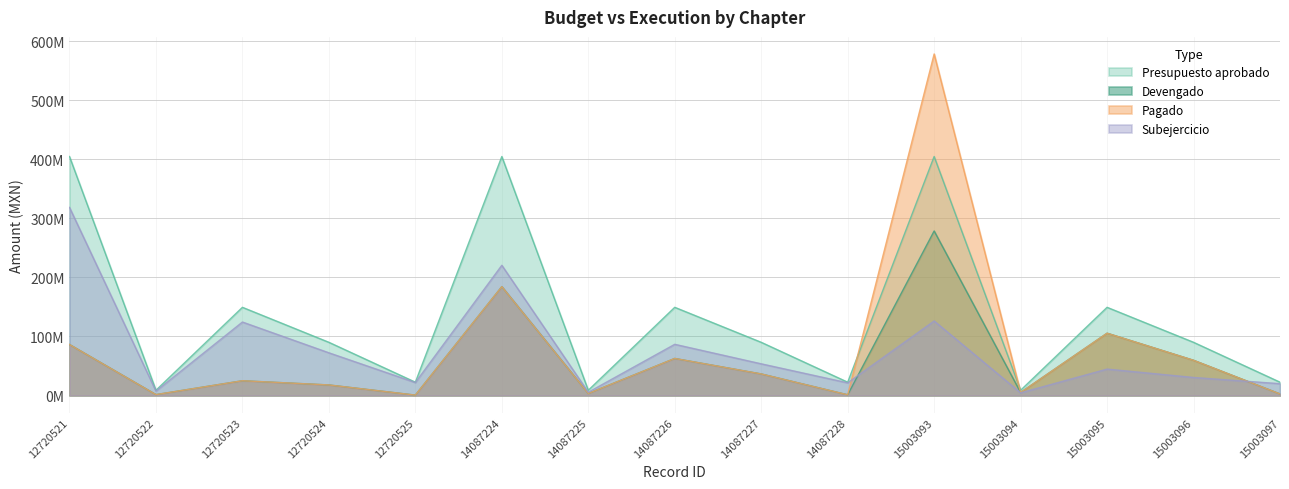

Rank the series by their maximum value, from highest to lowest.

Pagado, Presupuesto aprobado, Subejercicio, Devengado